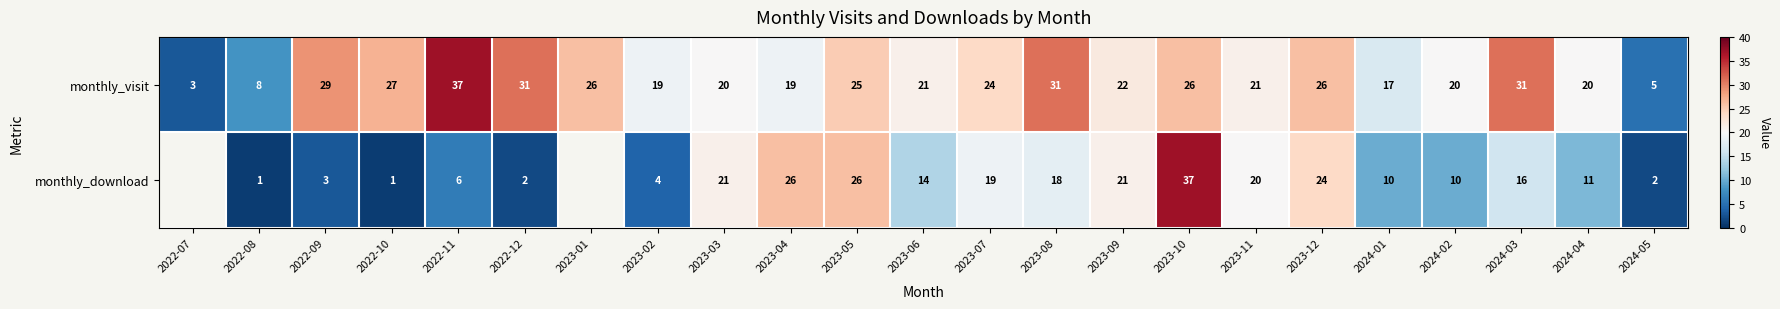

How many data points in monthly_visit are less than 22?

11